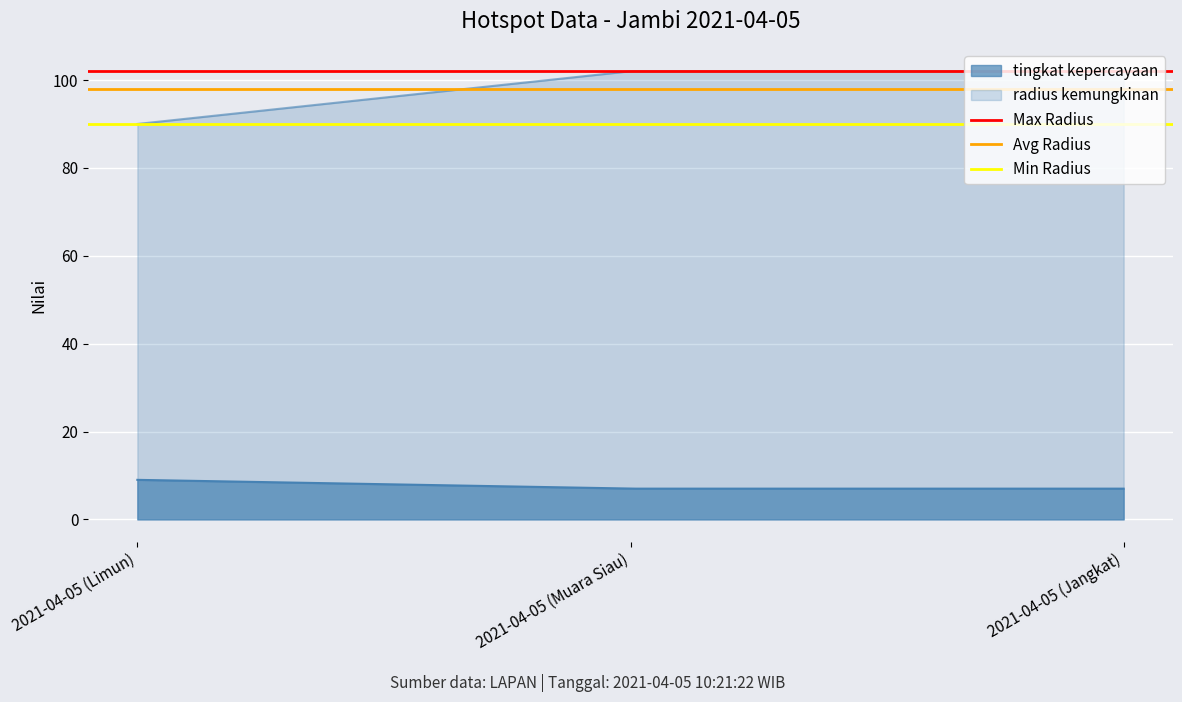

Is it true that Avg Radius equals 98 at 2021-04-05 (Limun)?

True